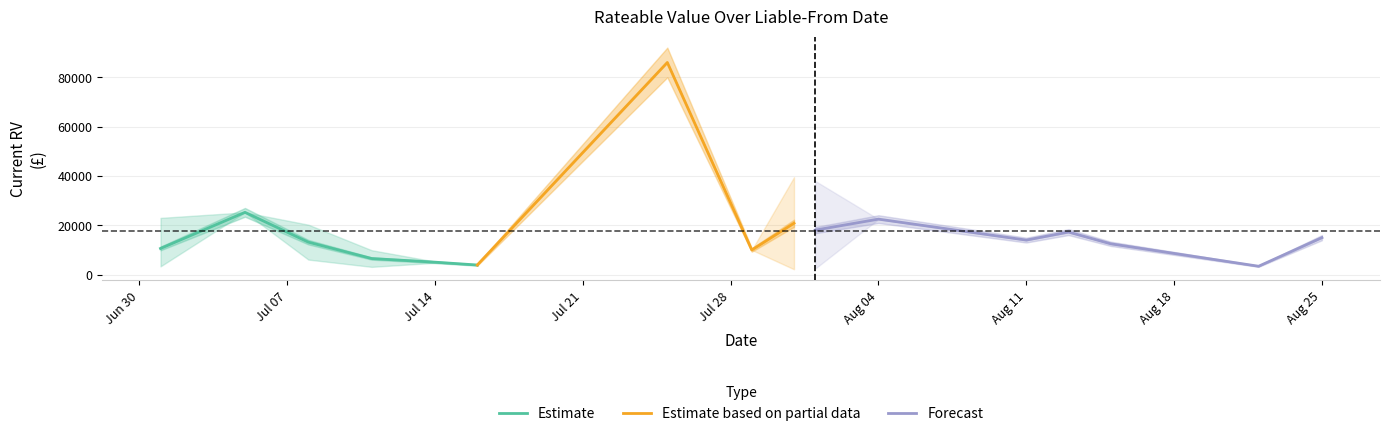

What is the average value?

15211